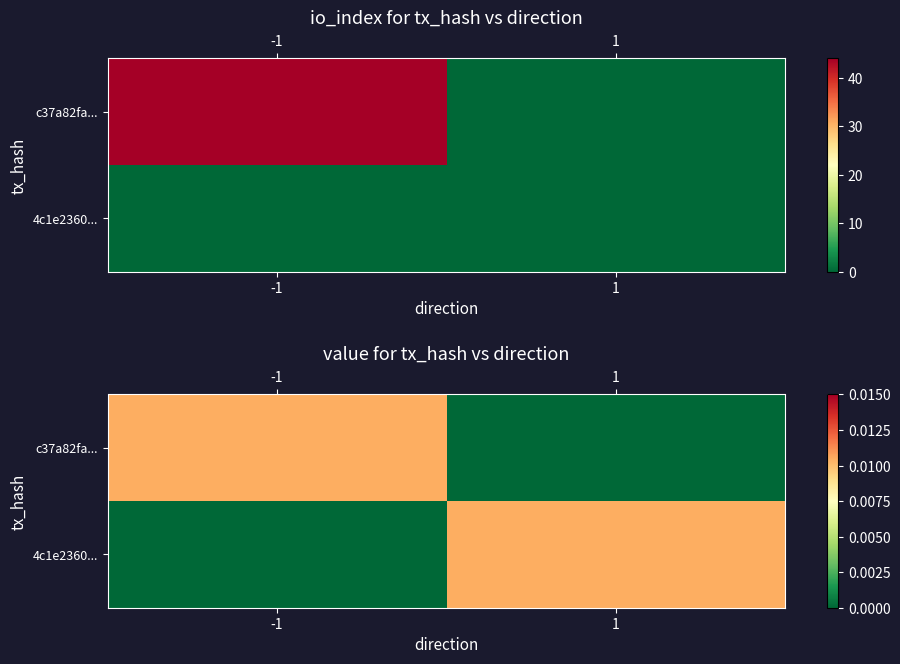

How many data points does each series have?

2